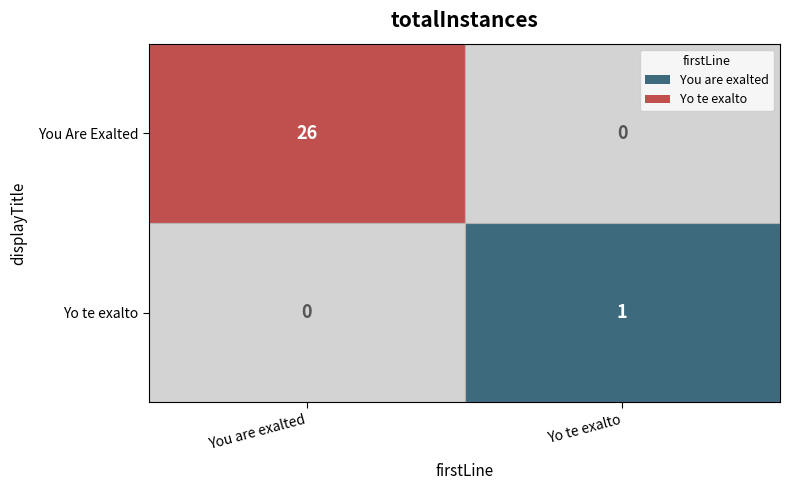

What is the sum of the You Are Exalted values at You are exalted and Yo te exalto?

26